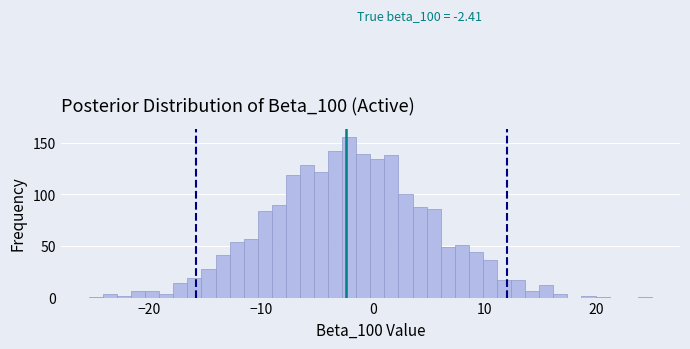

Read against the x-axis, roughly where is the centre of the tallest bar?

-2